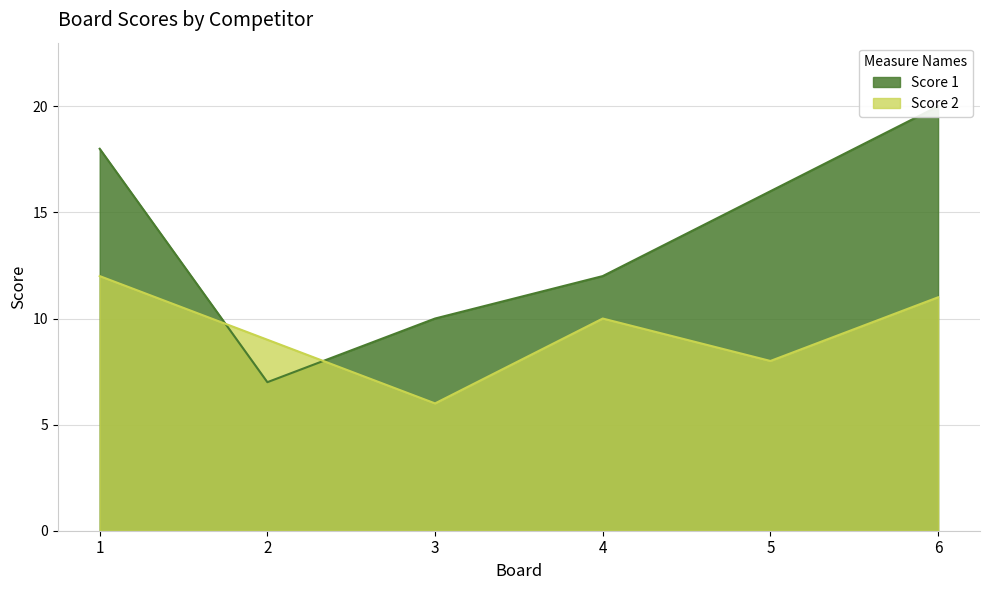

How many times do Score 1 and Score 2 cross each other?

2